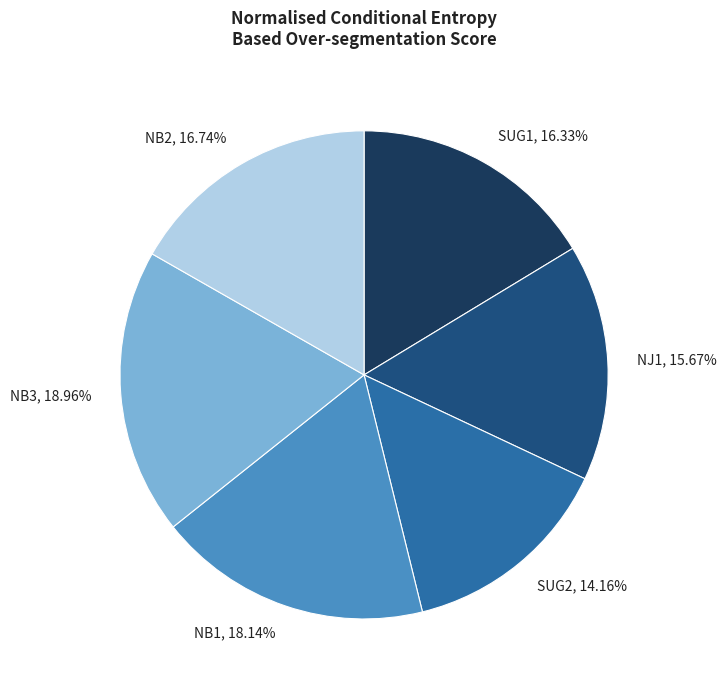

Does NB2 represent more than half of the total?

No